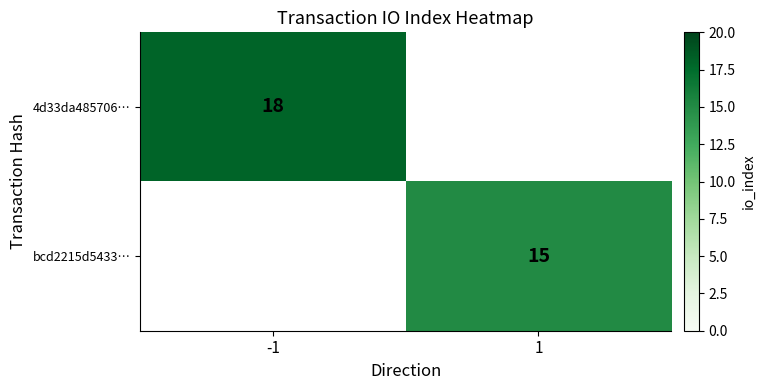

True or false: bcd2215d5433… has a value of 15 at 1.

True